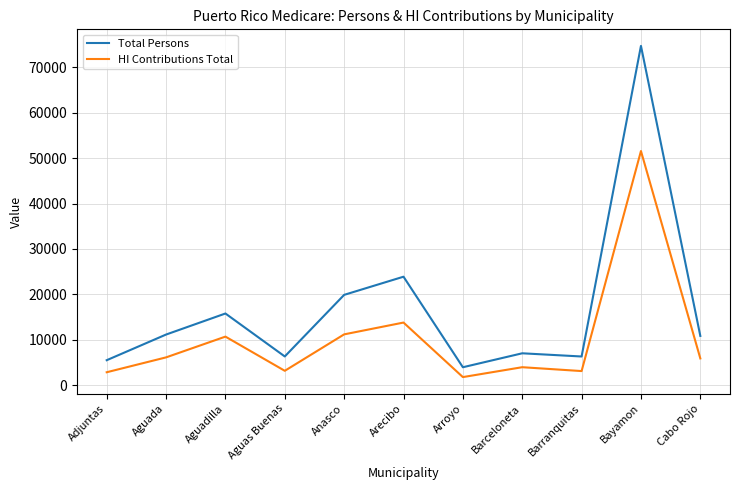

At which category is the sum across all series the highest?

Bayamon